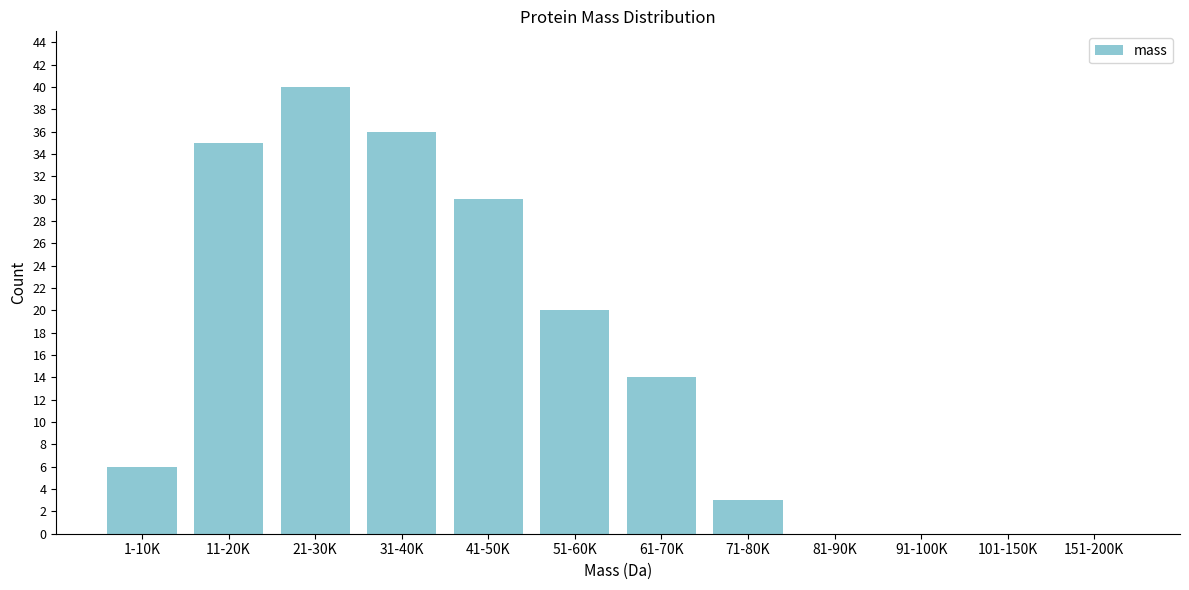

Reading left to right, transcribe all the data shown in this chart.

1-10K=6	11-20K=35	21-30K=40	31-40K=36	41-50K=30	51-60K=20	61-70K=14	71-80K=3	81-90K=0	91-100K=0	101-150K=0	151-200K=0